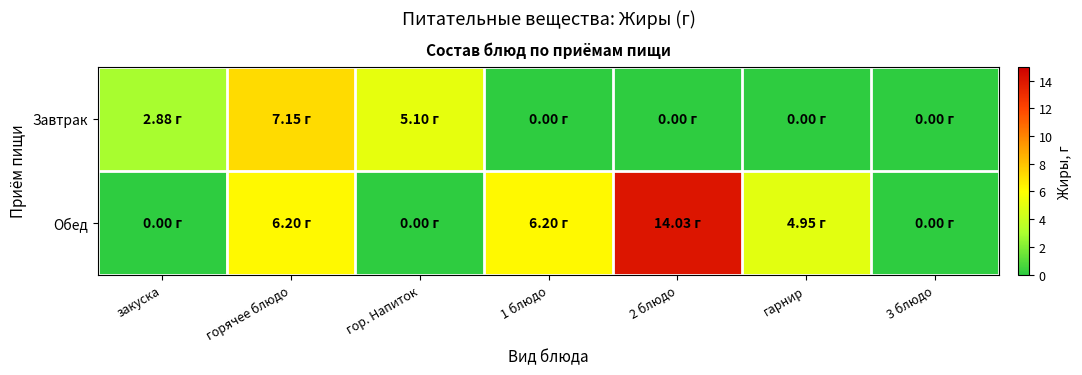

Which category has the highest value across all series?

2 блюдо